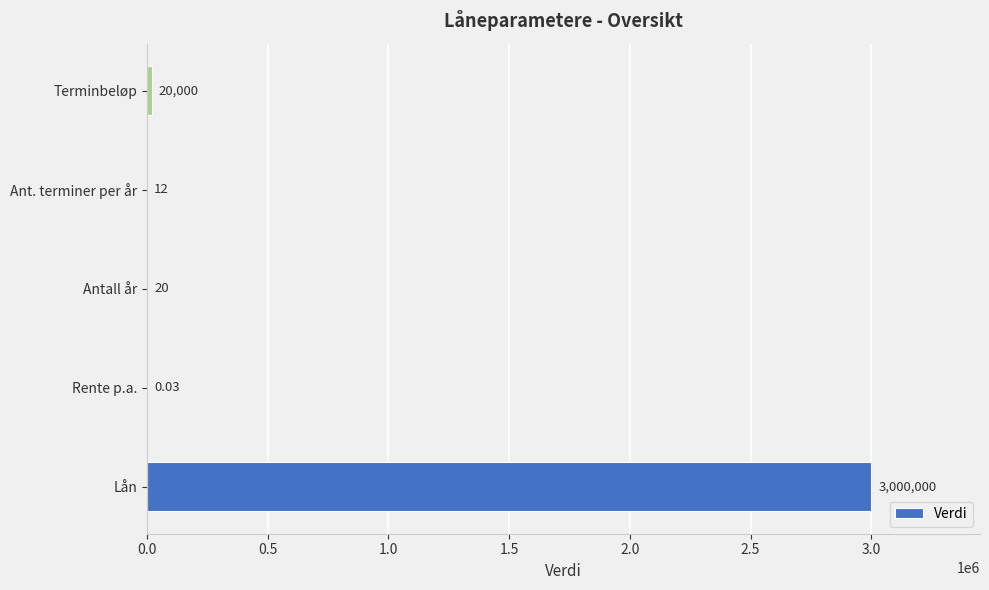

What is the average value?

604006.4